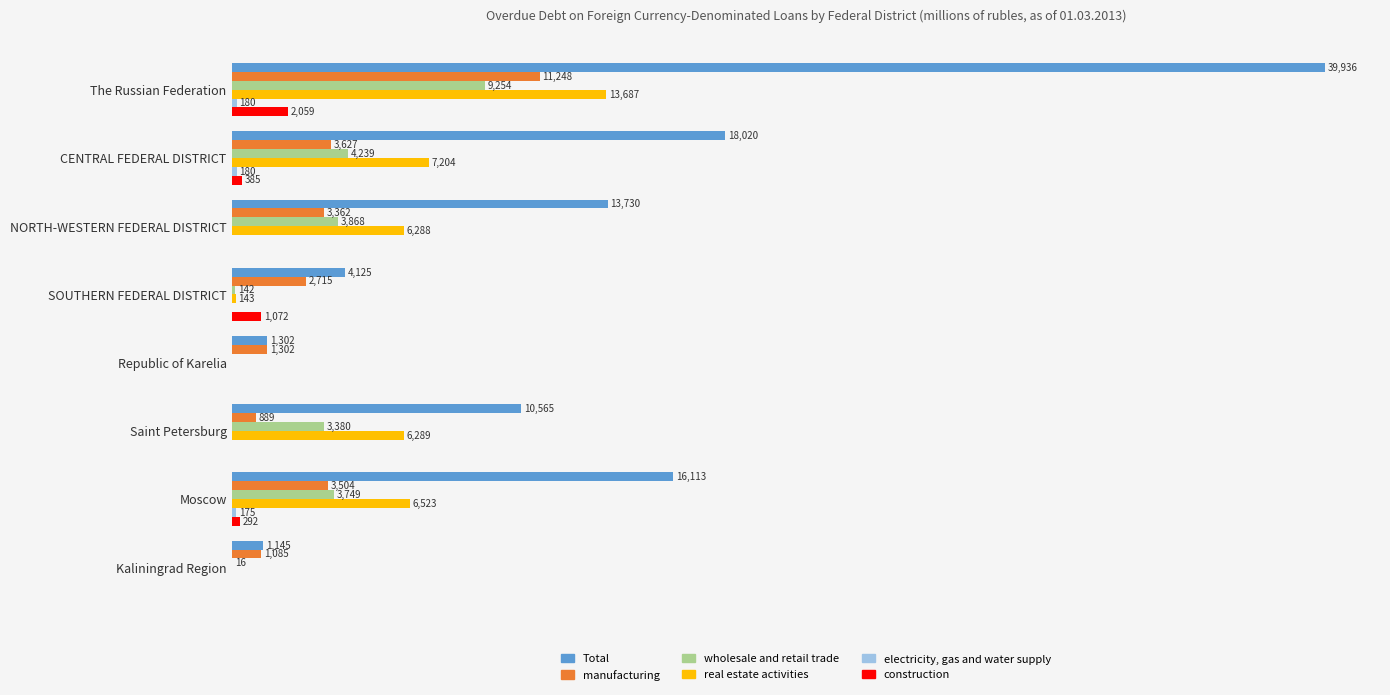

Where is construction nearest to the value 1029?

SOUTHERN FEDERAL DISTRICT